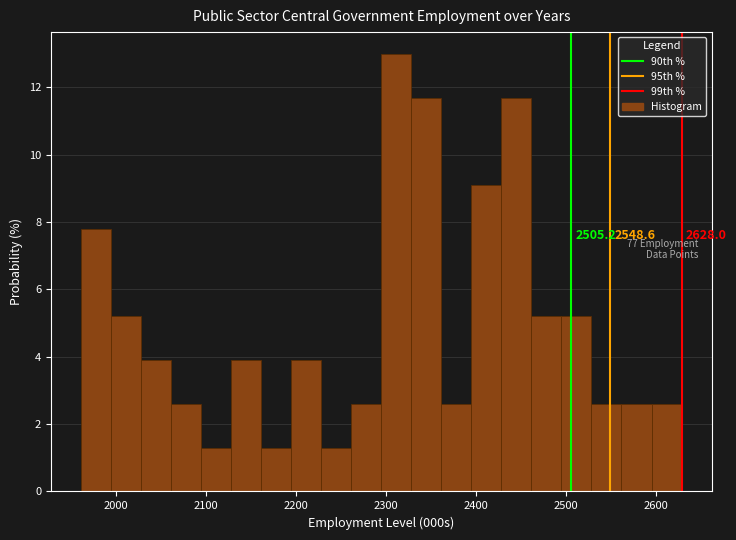

Read against the x-axis, roughly where is the centre of the tallest bar?

2310